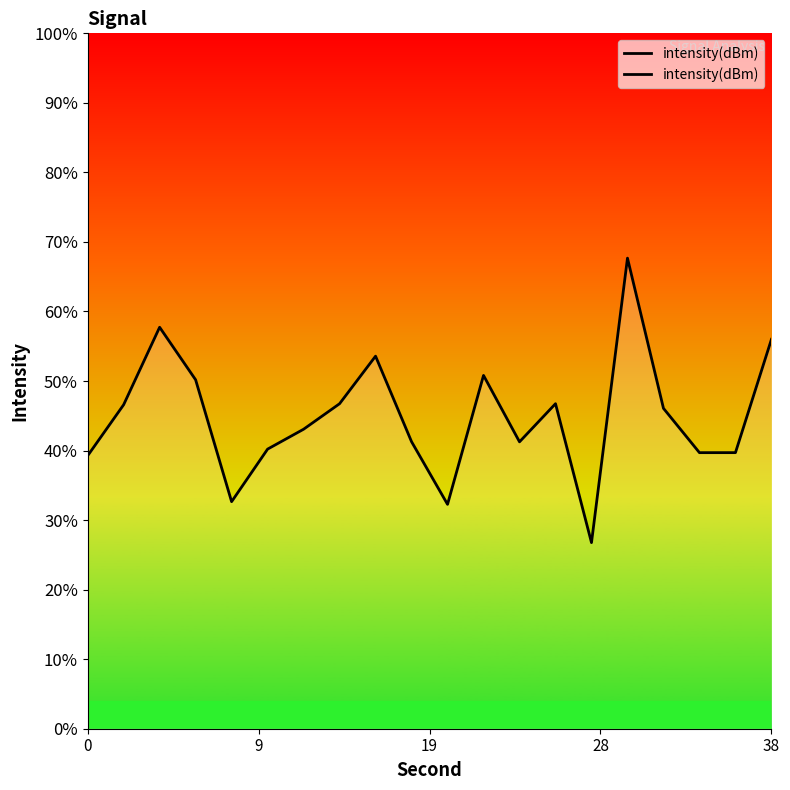

How many lines are shown in the chart?

1